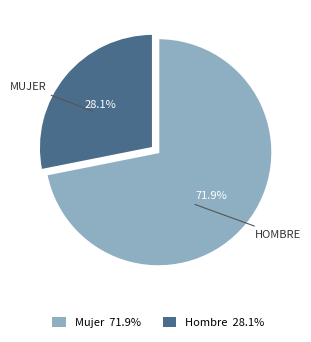

What percentage is the Hombre slice, to the nearest percent?

28%